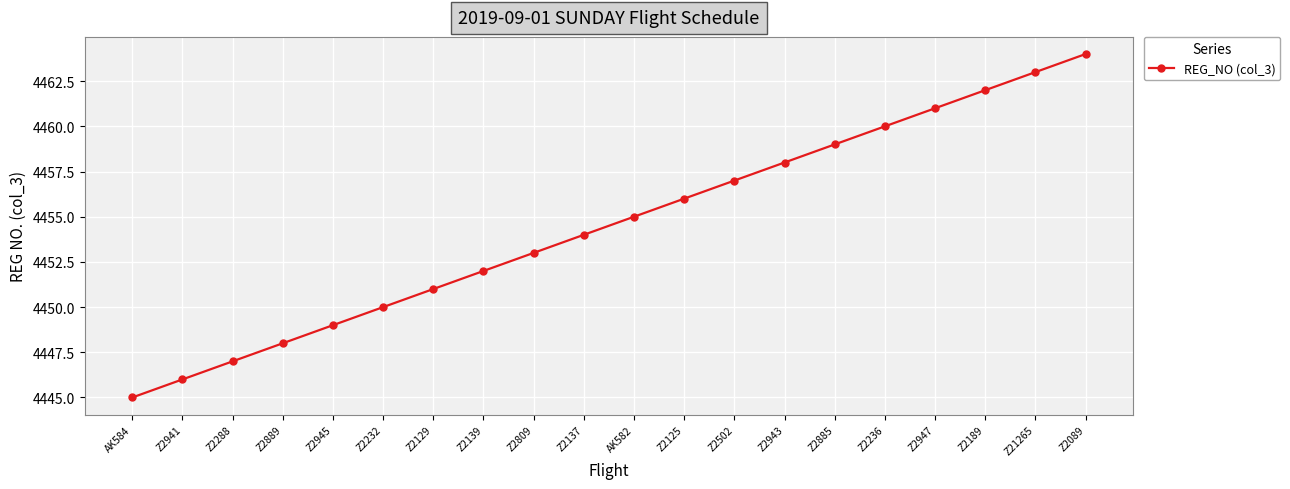

What is the difference between the maximum and minimum values?

19